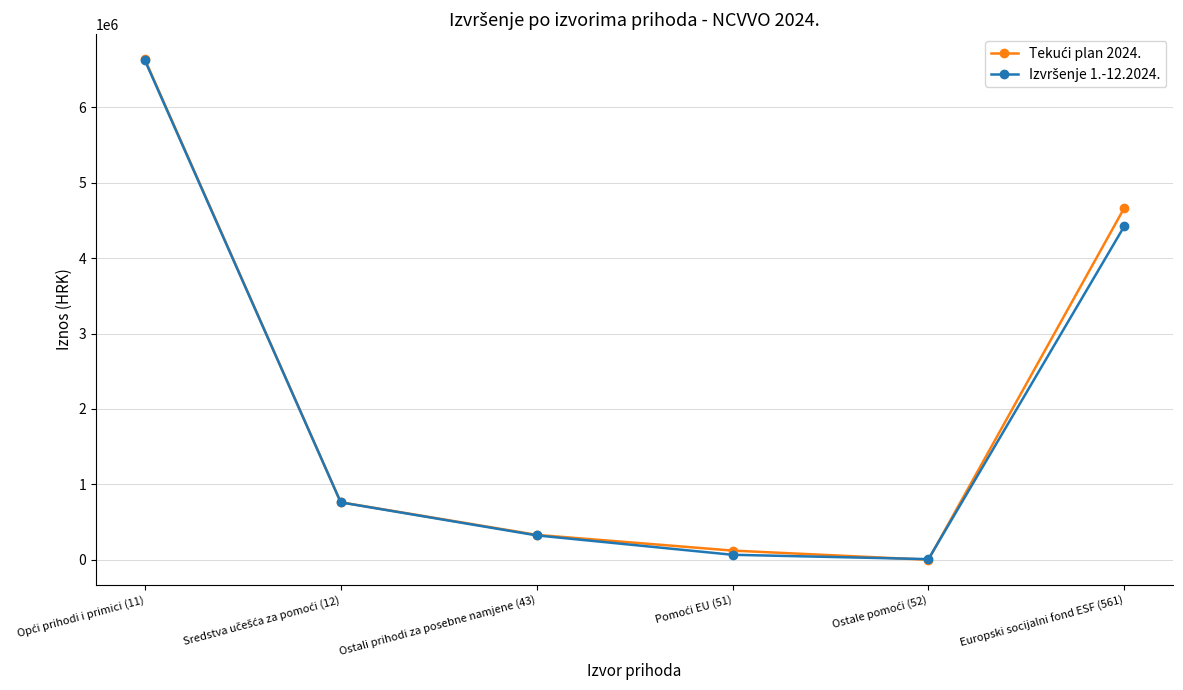

What is the label of the 1st point from the right?

Europski socijalni fond ESF (561)